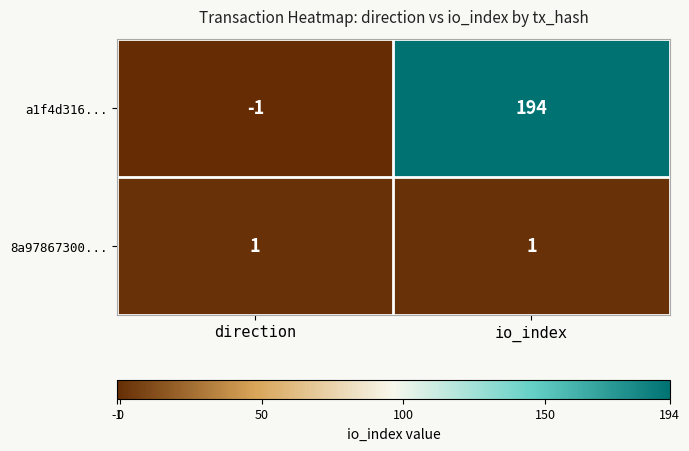

Between direction and io_index, which series saw the biggest shift?

a1f4d316...